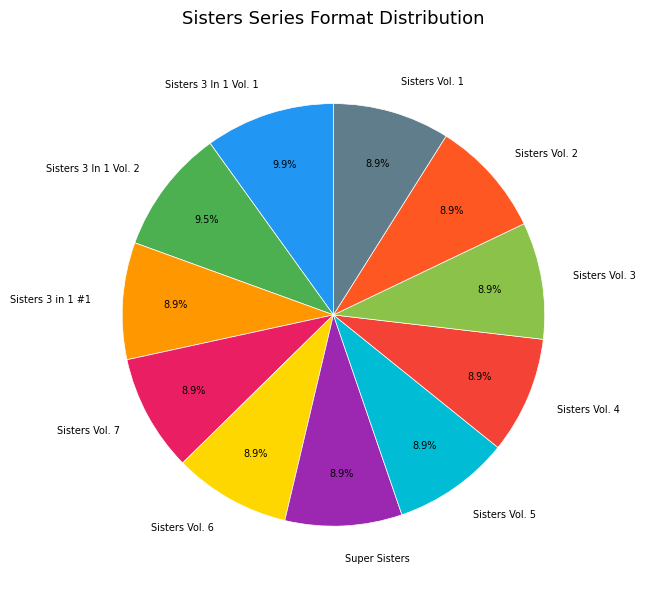

Does Sisters 3 in 1 #1 represent more than half of the total?

No